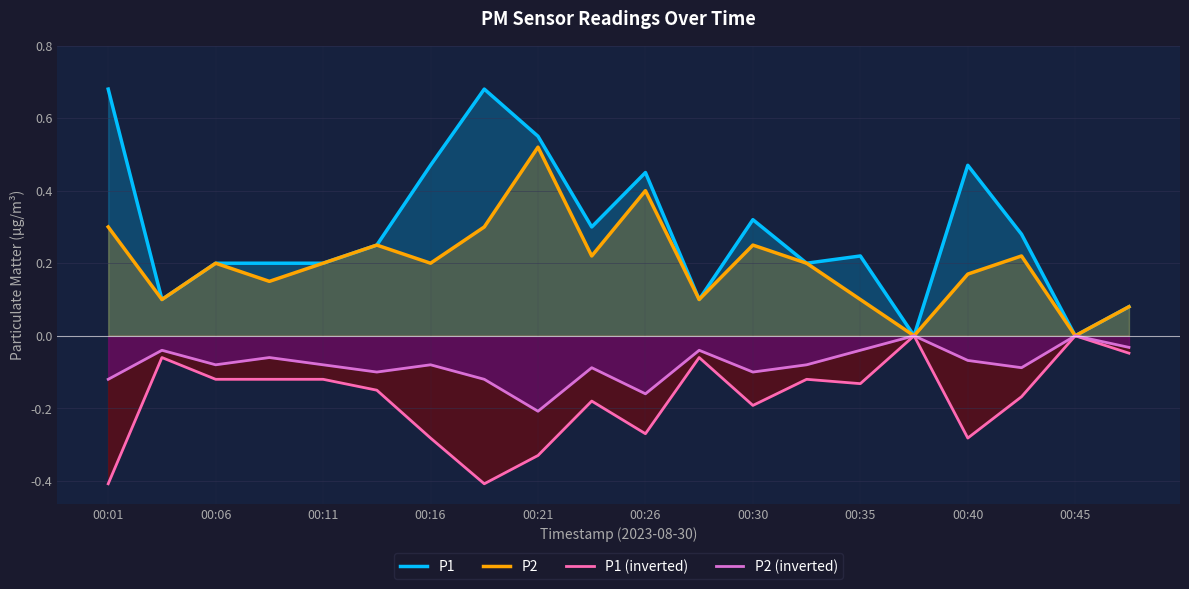

True or false: P1 has a value of 0.2 at 00:11.

True